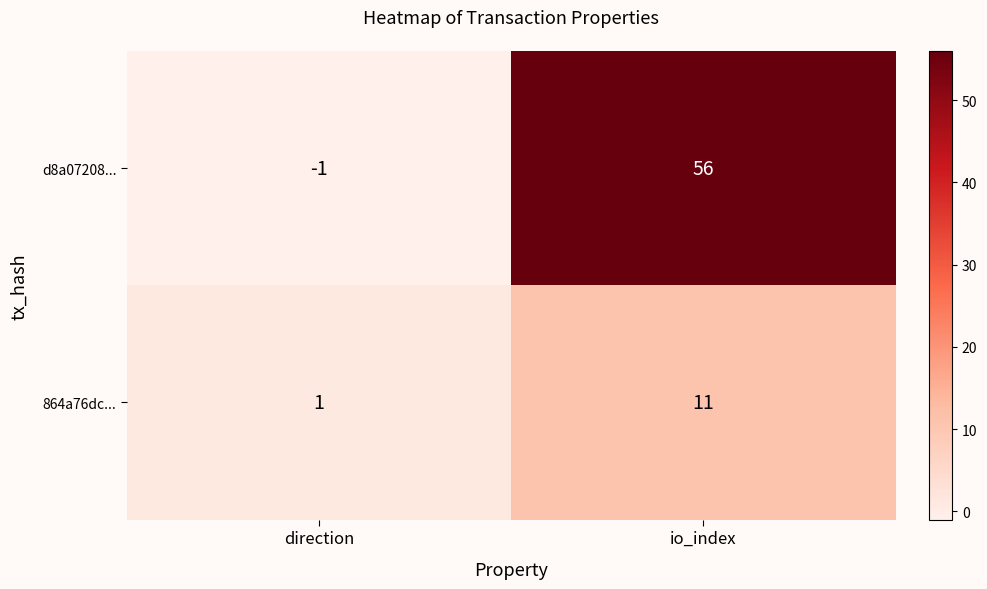

What is the sum of the d8a07208... values at io_index and direction?

55